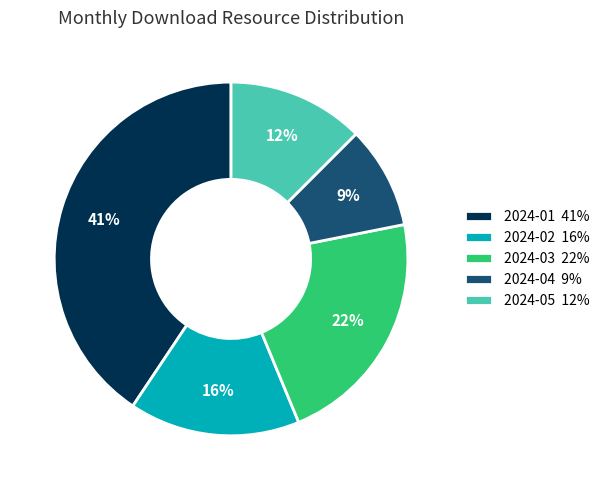

To the nearest percent, what portion does 2024-02 represent?

16%